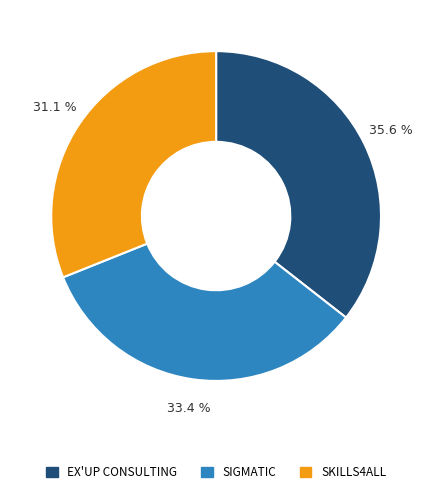

What percentage is the SKILLS4ALL slice, to the nearest percent?

31%